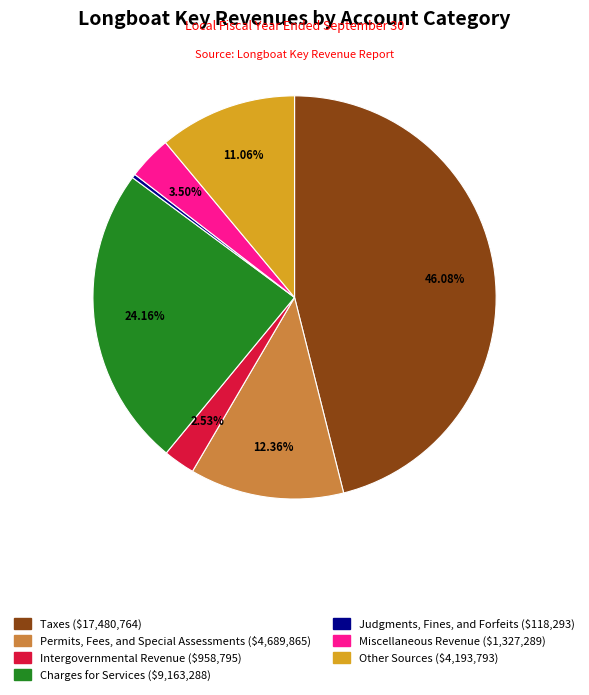

What is the largest slice in the pie chart?

Taxes